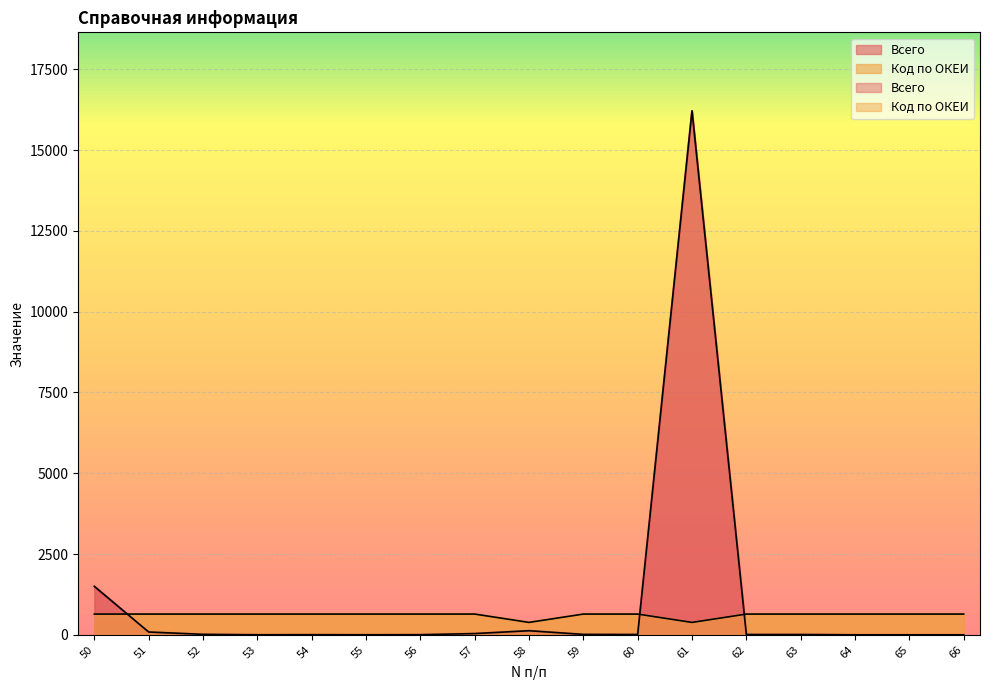

Reading left to right, transcribe all the data shown in this chart.

Всего: 1499.0	86.0	14.0	1.0	3.0	1.0	3.0	38.0	126.5	12.0	9.0	16212.5	9.0	9.0	0.0	0.0	0.0
Код по ОКЕИ: 642.0	642.0	642.0	642.0	642.0	642.0	642.0	642.0	384.0	642.0	642.0	384.0	642.0	642.0	642.0	642.0	642.0